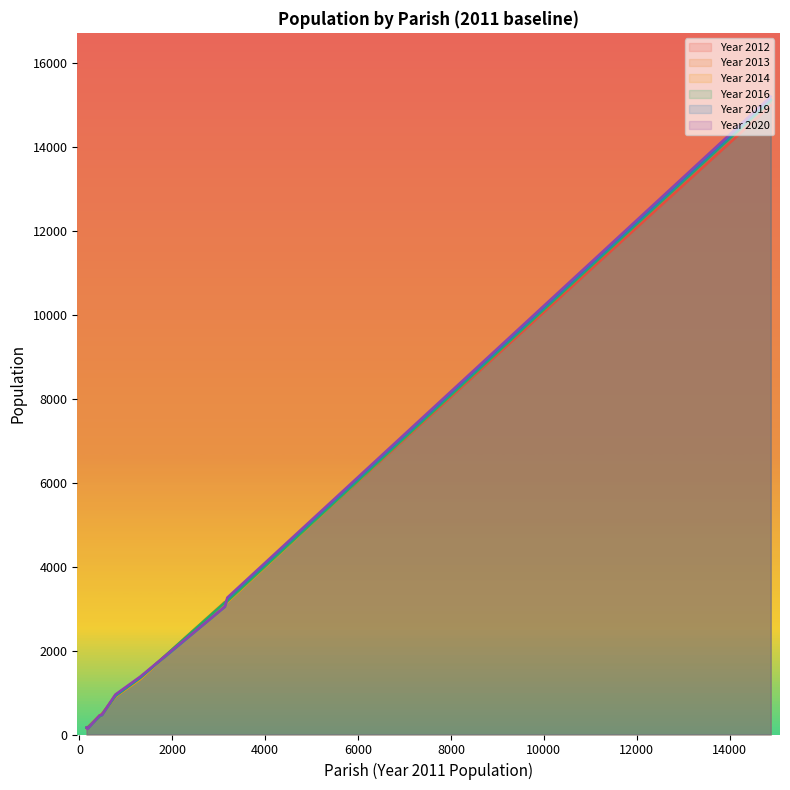

What is the difference between the maximum and minimum values in the Year 2013 series?

14959